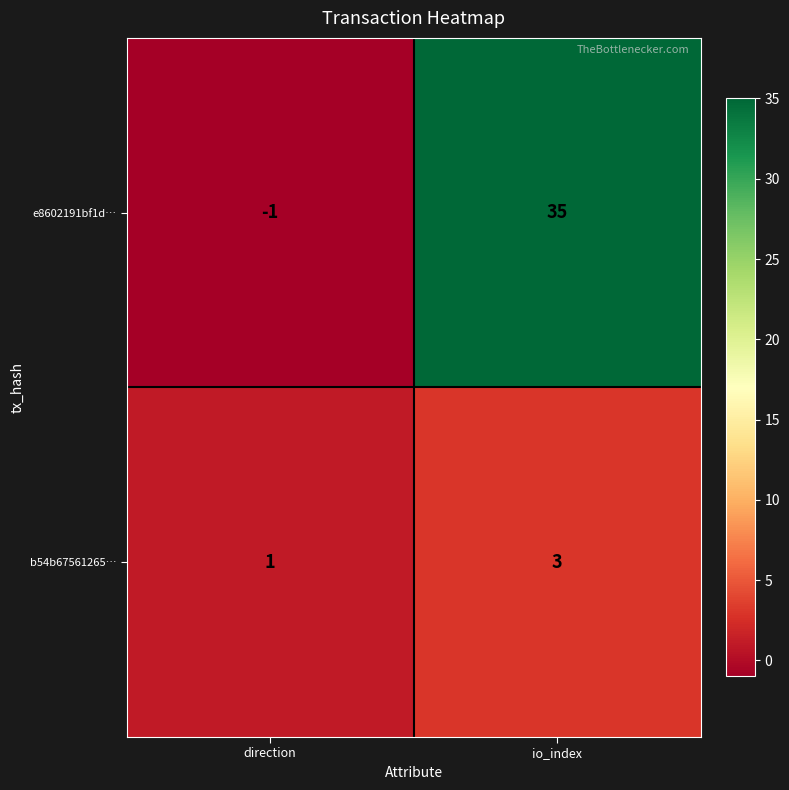

Which category has the lowest value across all series?

direction